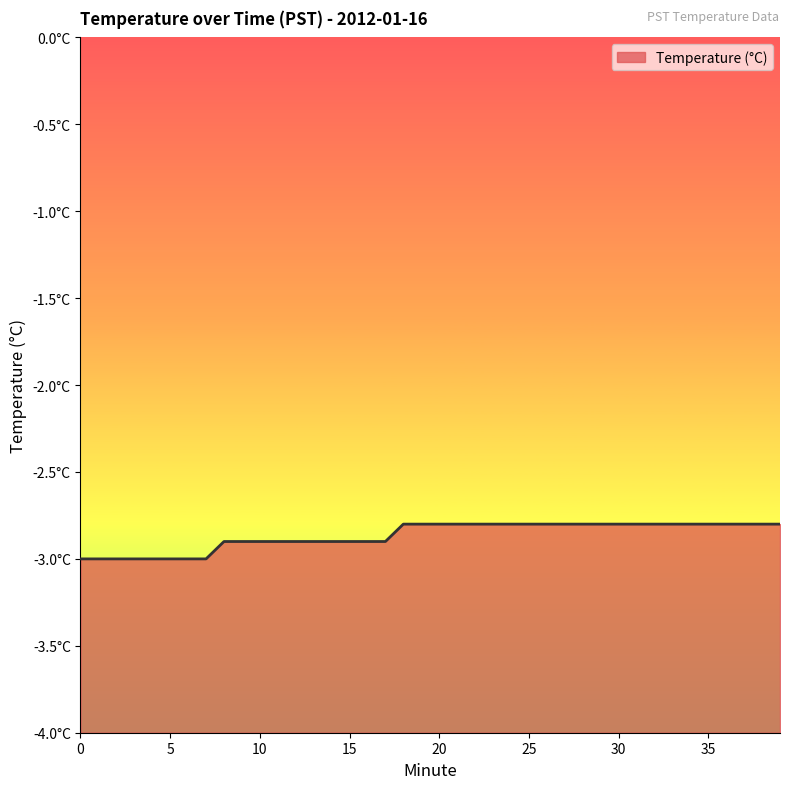

List the labels in order of value, smallest first.

0, 1, 2, 3, 4, 5, 6, 7, 8, 9, 10, 11, 12, 13, 14, 15, 16, 17, 18, 19, 20, 21, 22, 23, 24, 25, 26, 27, 28, 29, 30, 31, 32, 33, 34, 35, 36, 37, 38, 39